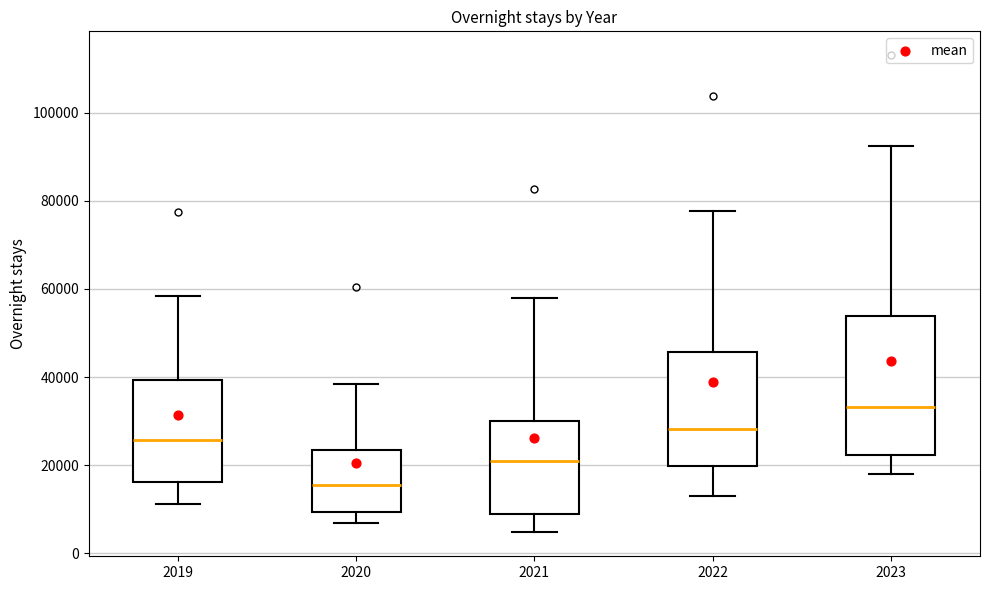

Comparing the boxes themselves (not the whiskers), which one is the tallest?

2023